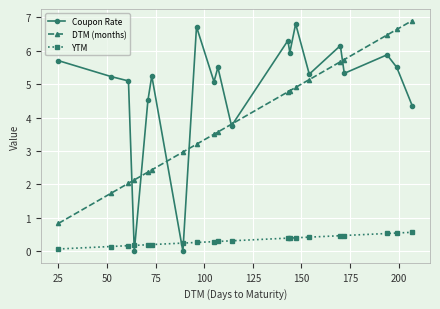

Rank the series by their average value, from lowest to highest.

YTM, DTM (months), Coupon Rate